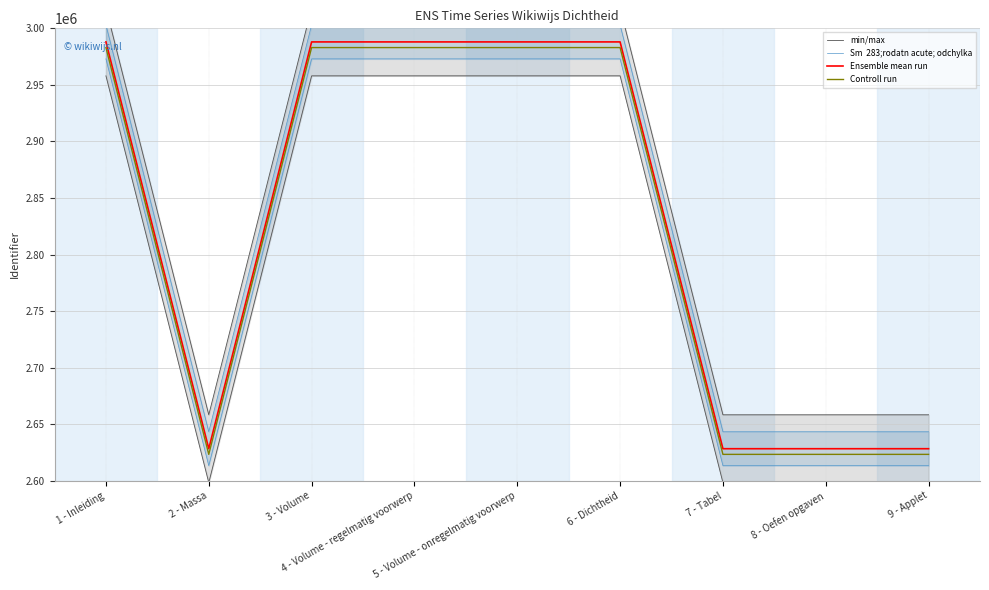

Which label corresponds to the smallest value in the chart?

7 - Tabel